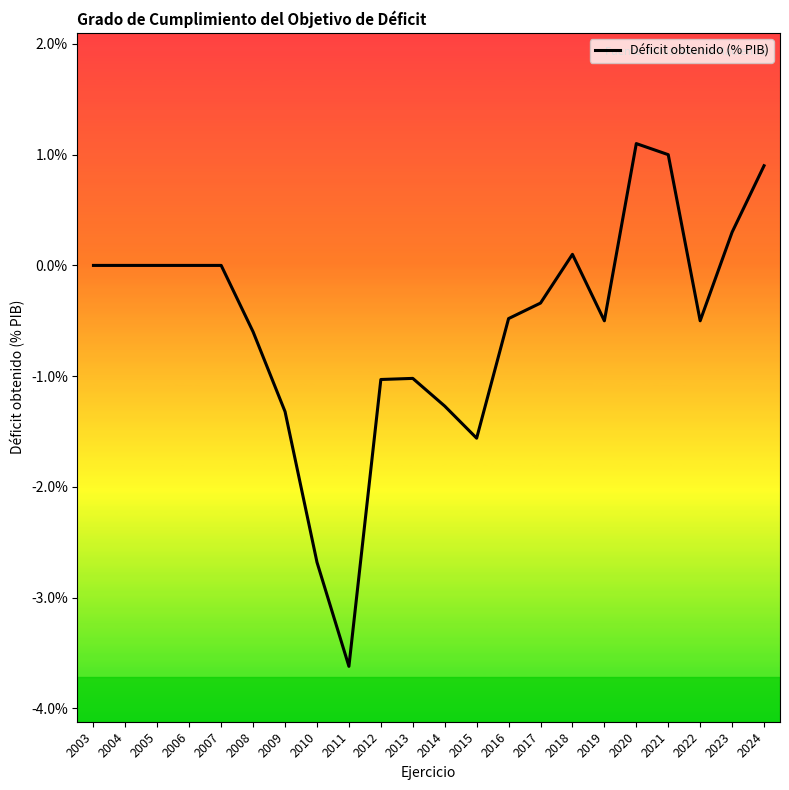

Does the chart have visible grid lines?

No